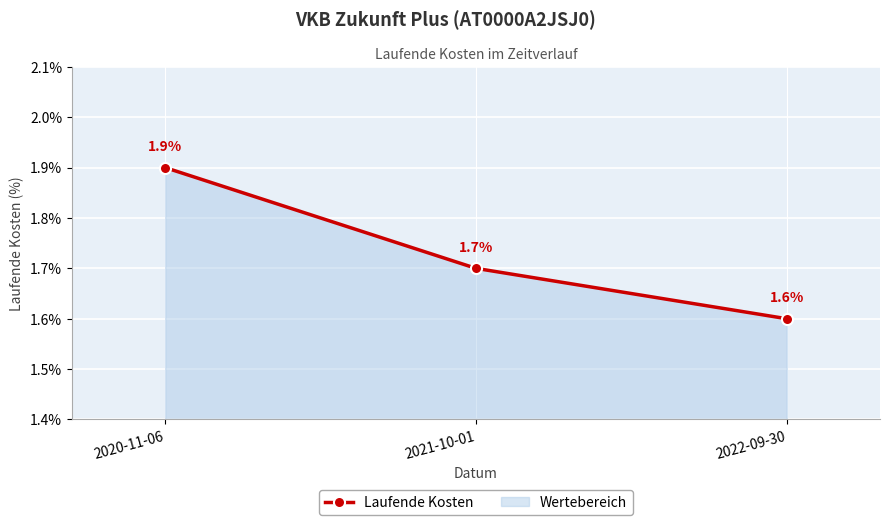

List the labels in order of value, largest first.

2020-11-06, 2021-10-01, 2022-09-30